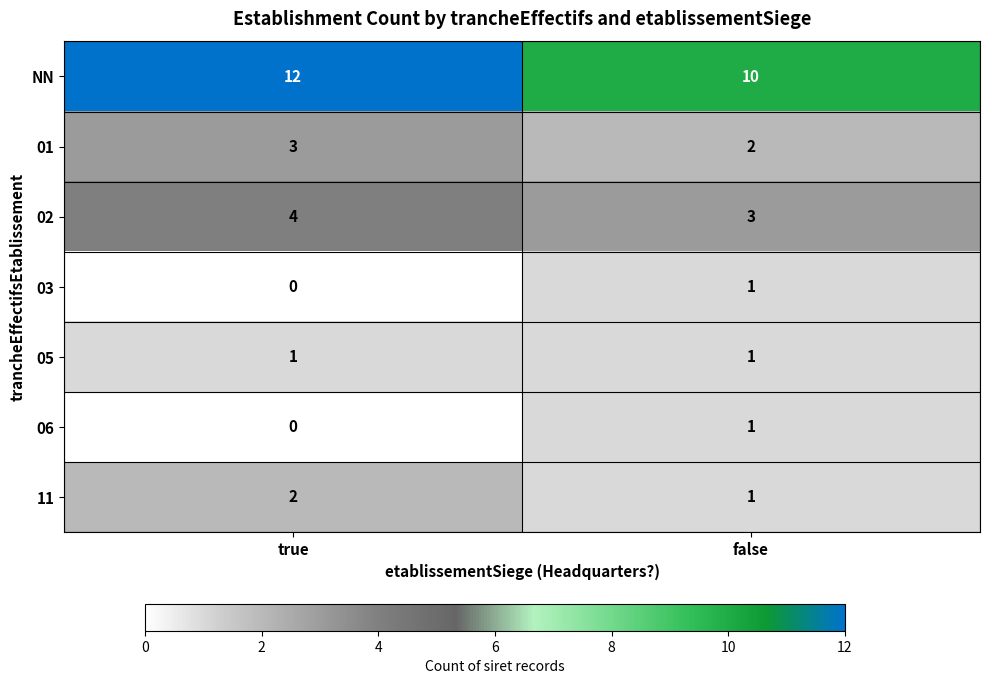

At which category is the sum across all series the highest?

true